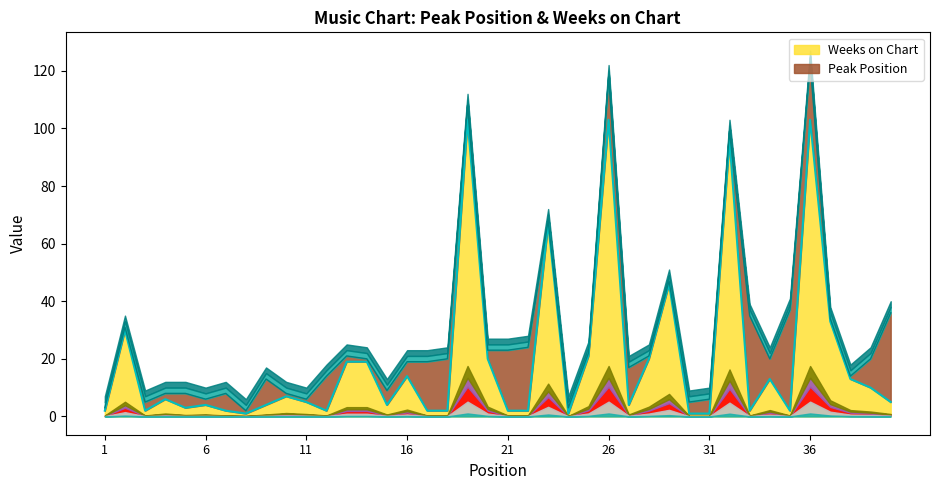

What is the ratio of the value at 16 to the value at 23?

0.2